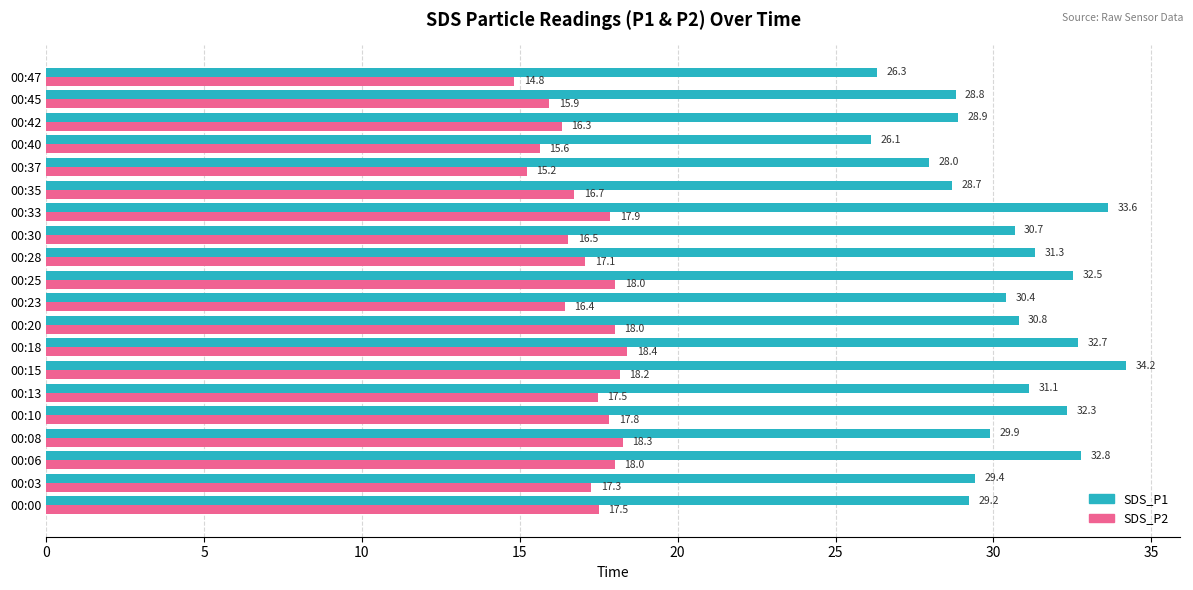

At which label is SDS_P2 closest to 16?

00:45